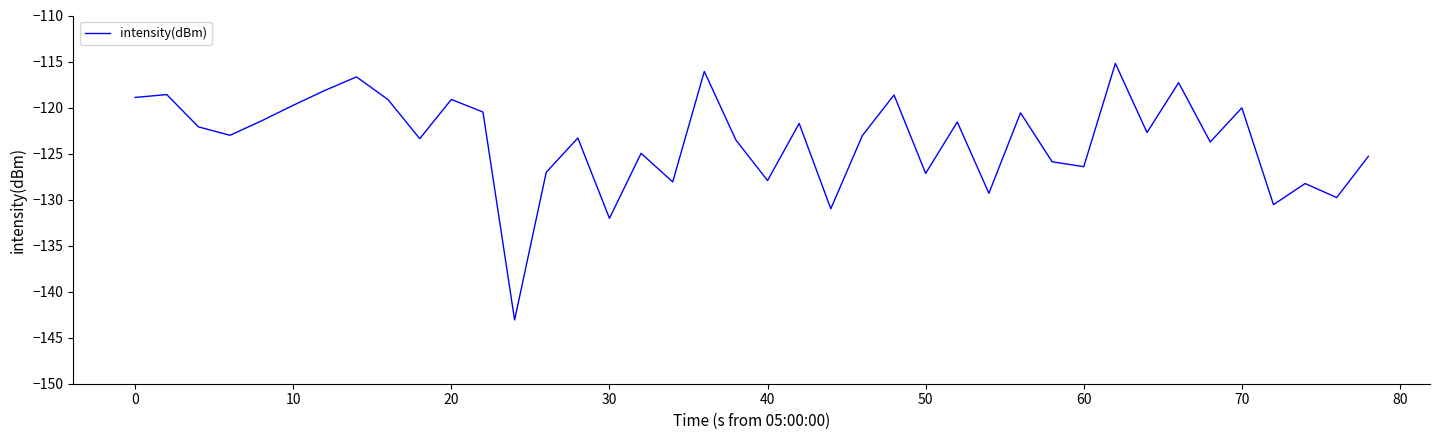

What is the greatest value displayed?

-115.2